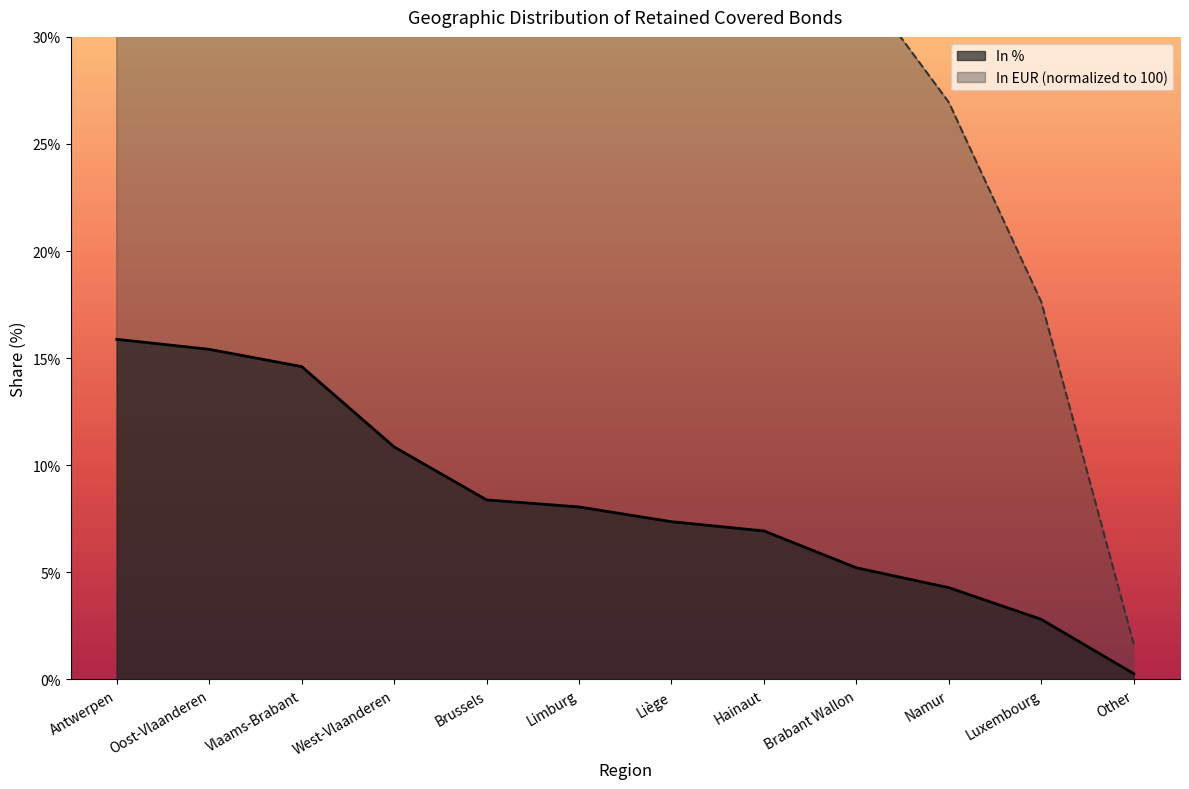

True or false: In % and In EUR intersect in this chart.

False